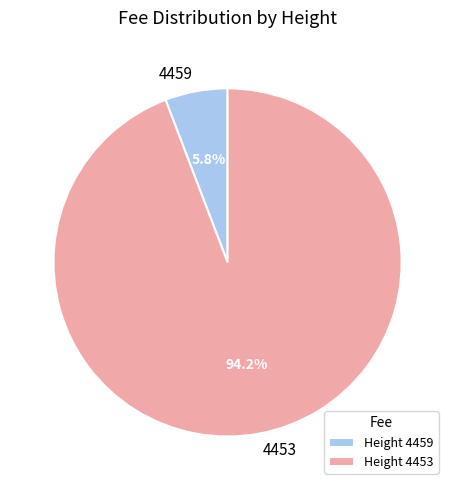

What percentage is NOT represented by 4453?

5.8%